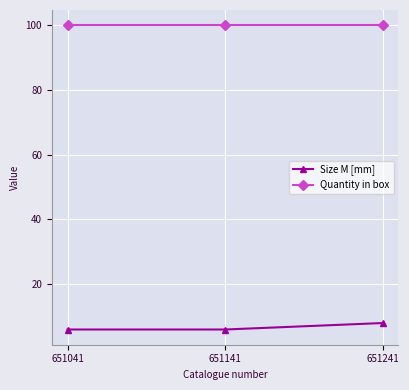

What is the value of the Quantity in box point at the 2nd from the left?

100